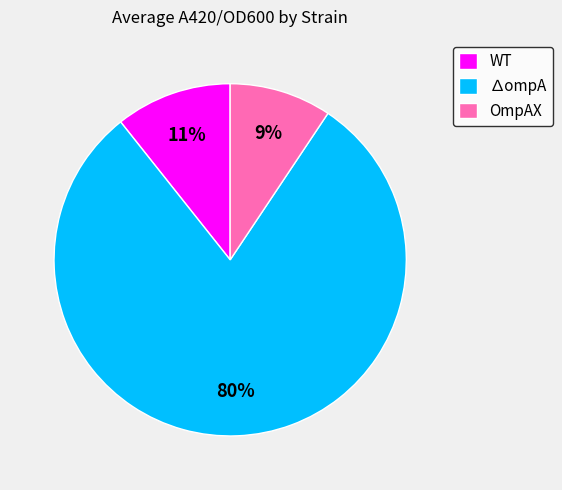

Combined, do OmpAX and ∆ompA account for over 50%?

Yes